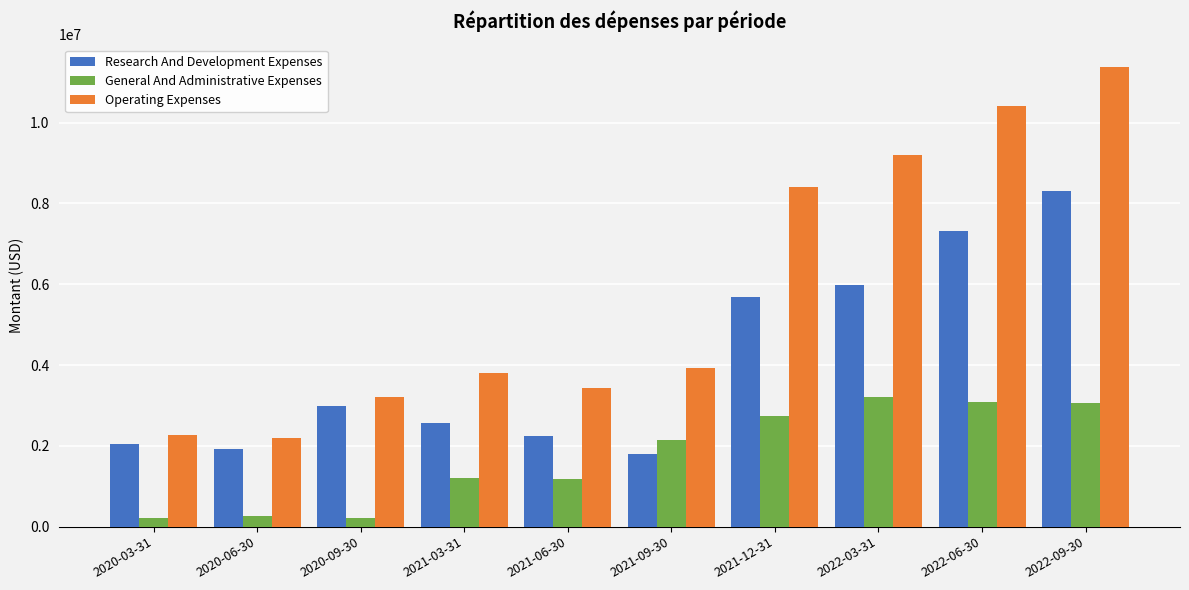

What is the minimum value for Operating Expenses?

2186000